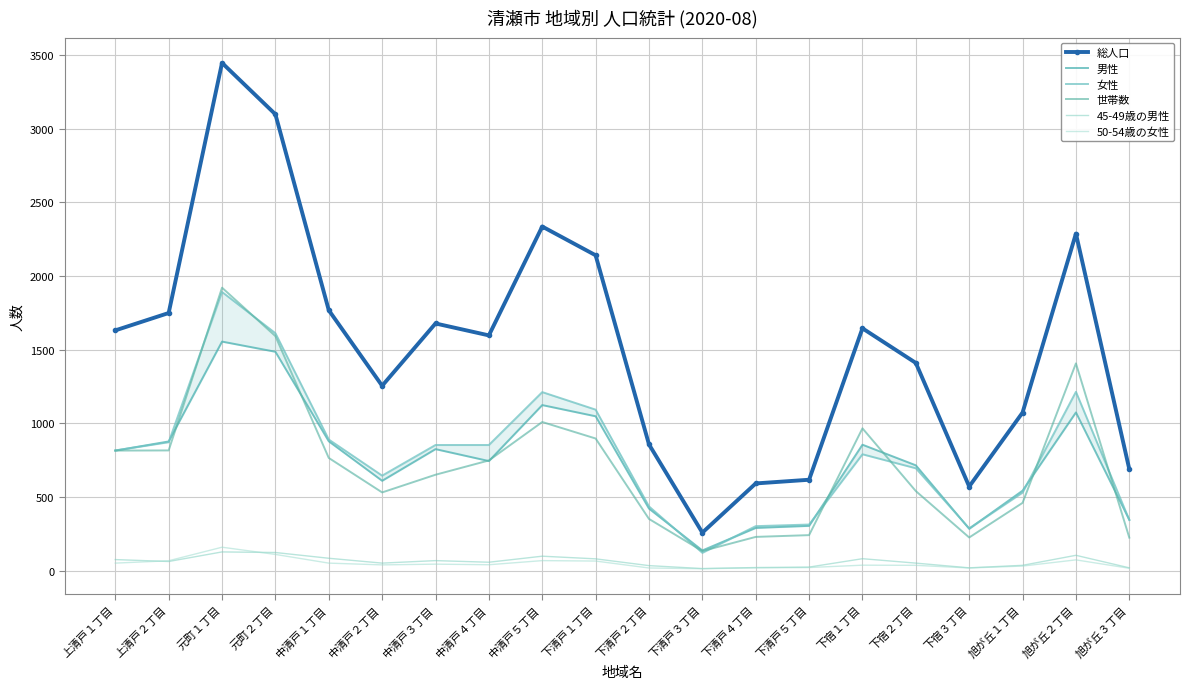

What is the maximum value for 総人口?

3447